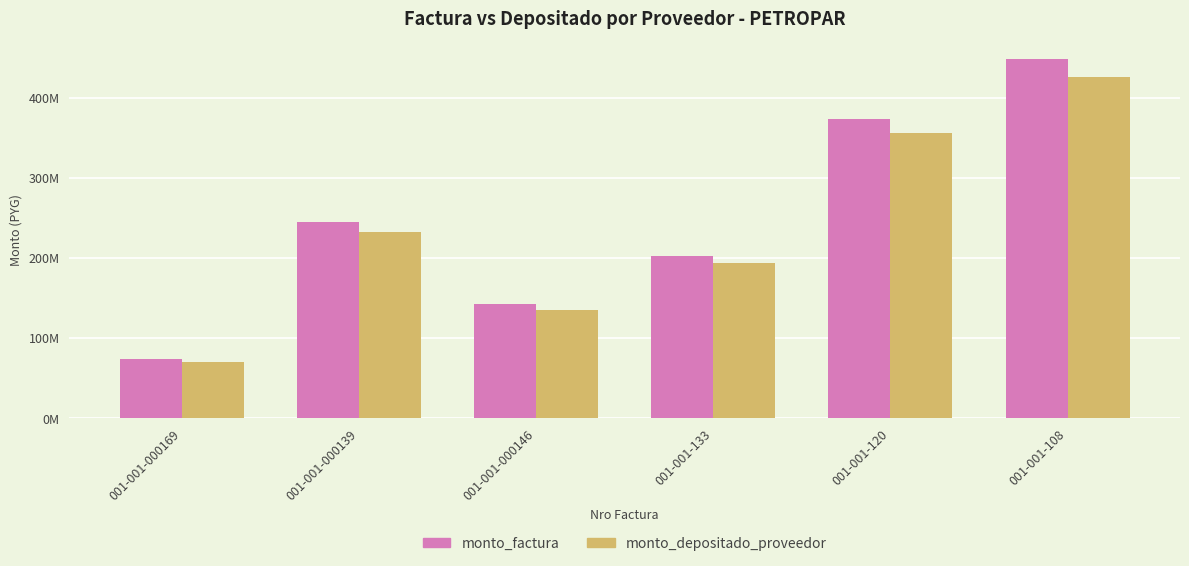

What are all the series names shown in the legend?

monto_factura, monto_depositado_proveedor